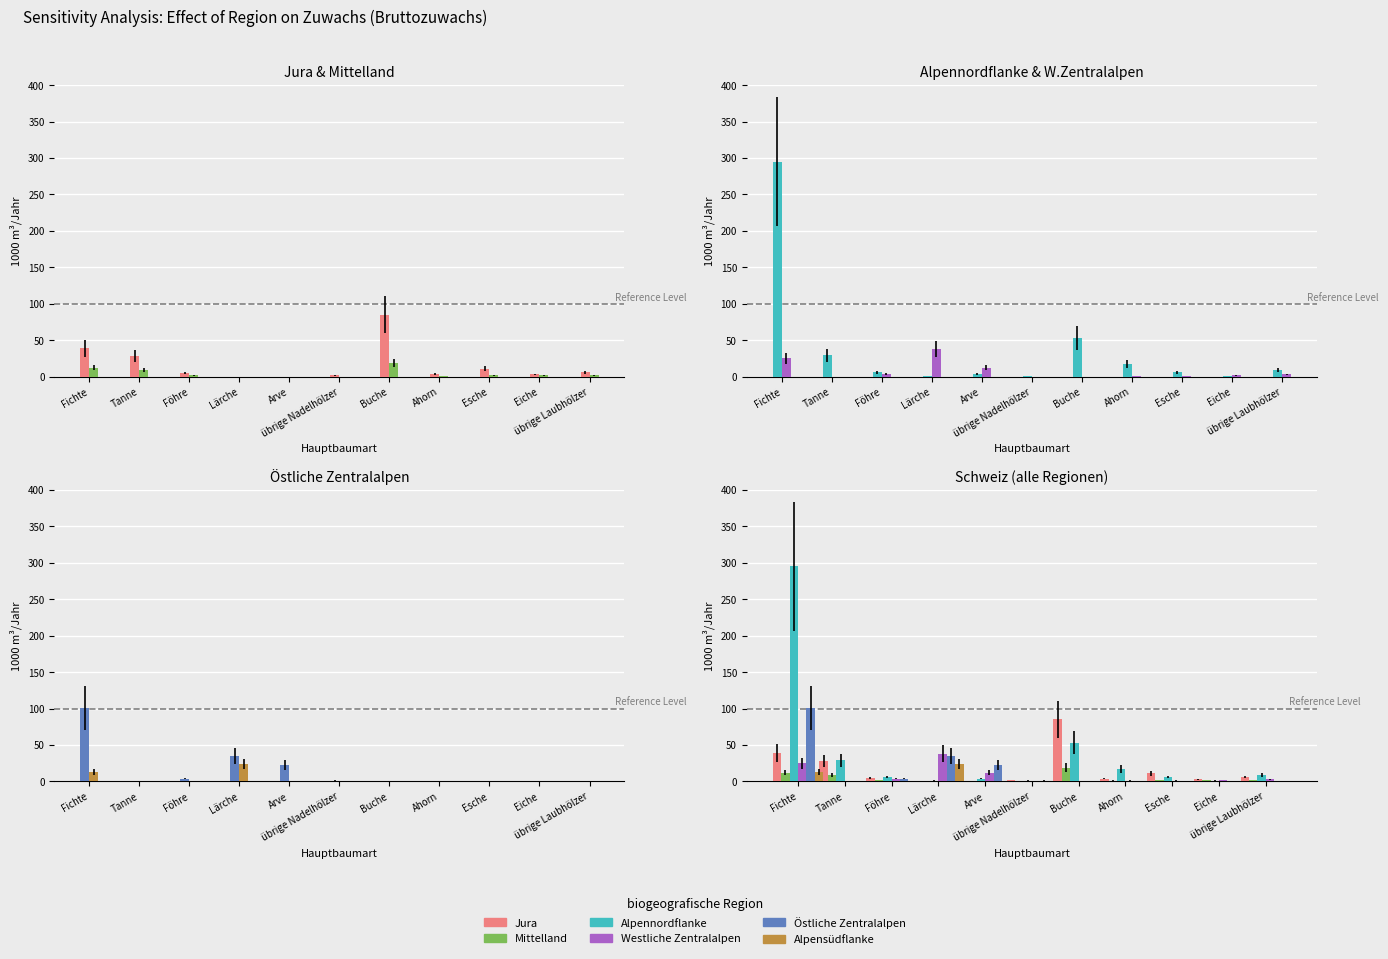

Which series has the largest total across all categories?

Alpennordflanke